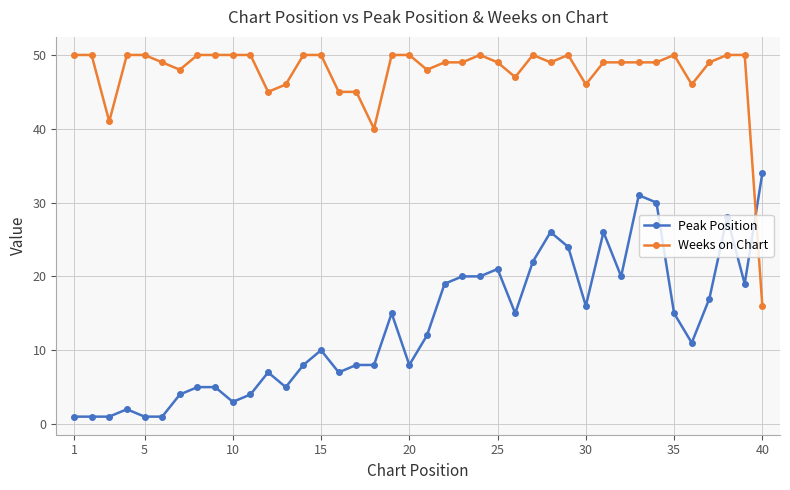

Count the number of data series in this chart.

2